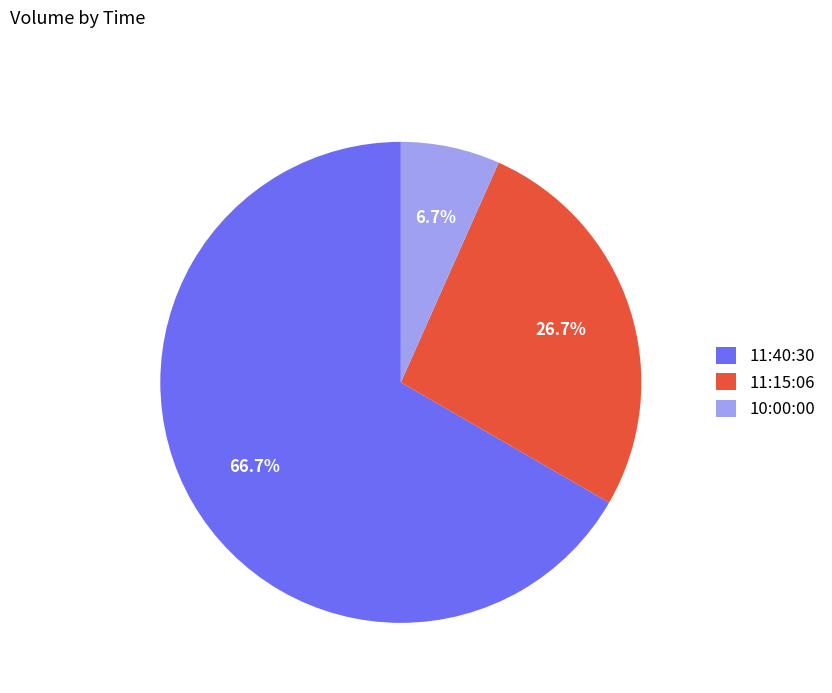

How many slices are in this pie chart?

3